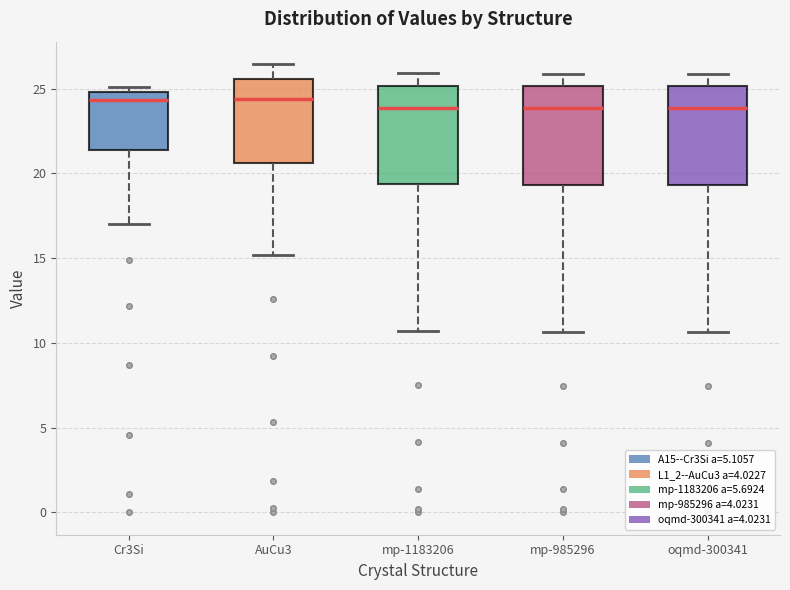

Where is the upper edge of the box for mp-1183206 on the y-axis? The values are not printed on the chart, so give them approximately, as read against the axis.

25.0